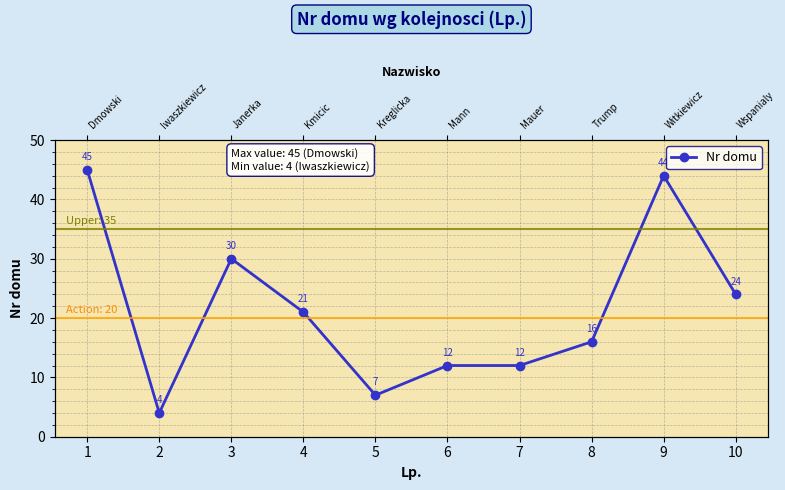

Reading left to right, transcribe all the data shown in this chart.

45	4	30	21	7	12	12	16	44	24